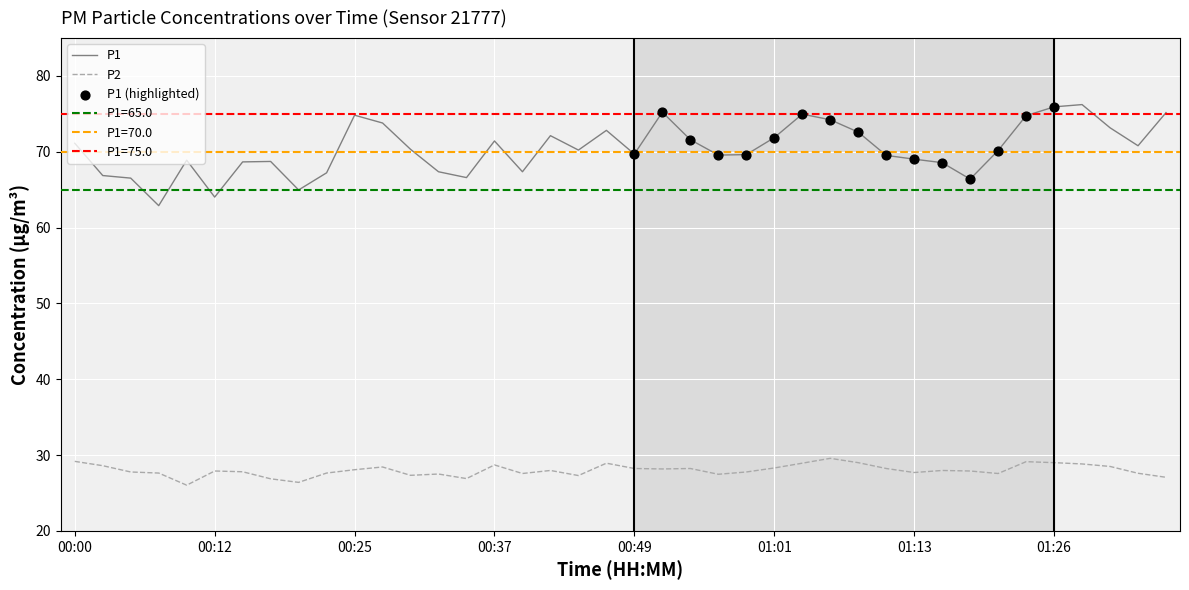

Which series has the widest spread of Y values?

P1